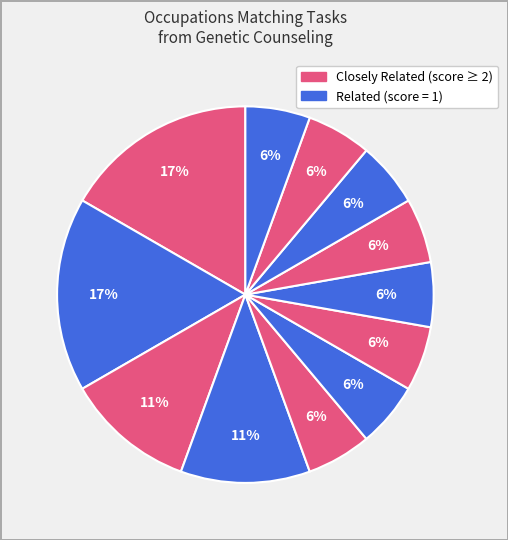

How many segments does this pie chart have?

12